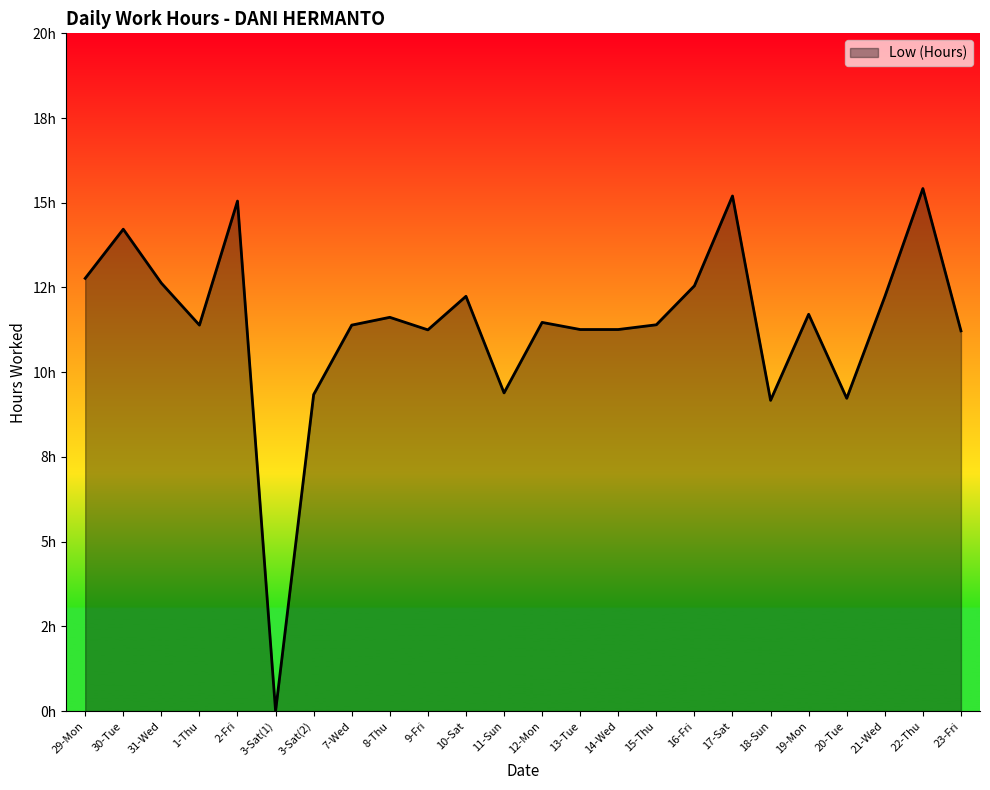

What is the difference between the maximum and minimum values?

15.4